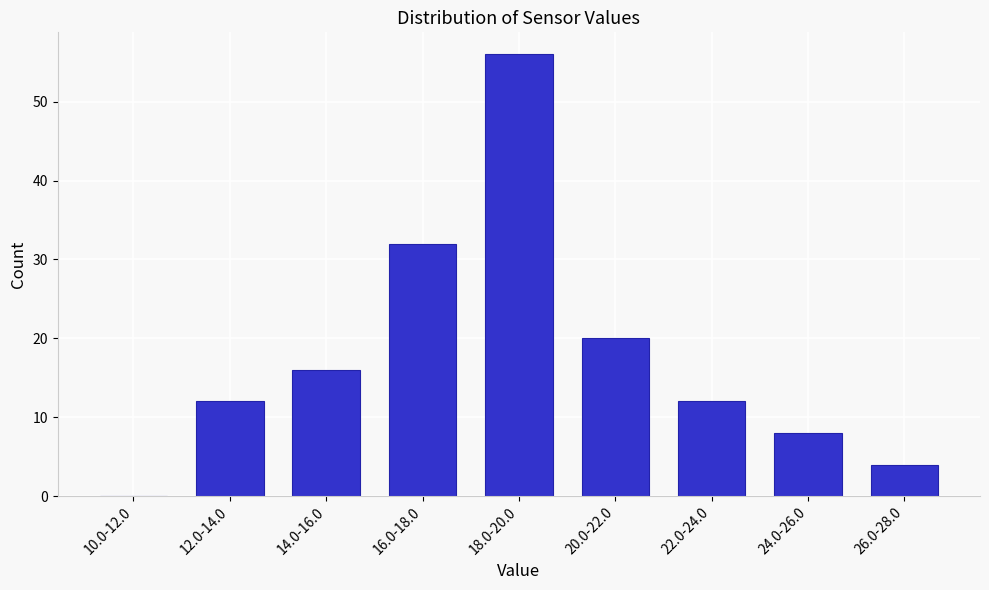

Reading left to right, list all the values displayed in this chart.

10.0-12.0=0	12.0-14.0=12	14.0-16.0=16	16.0-18.0=32	18.0-20.0=56	20.0-22.0=20	22.0-24.0=12	24.0-26.0=8	26.0-28.0=4